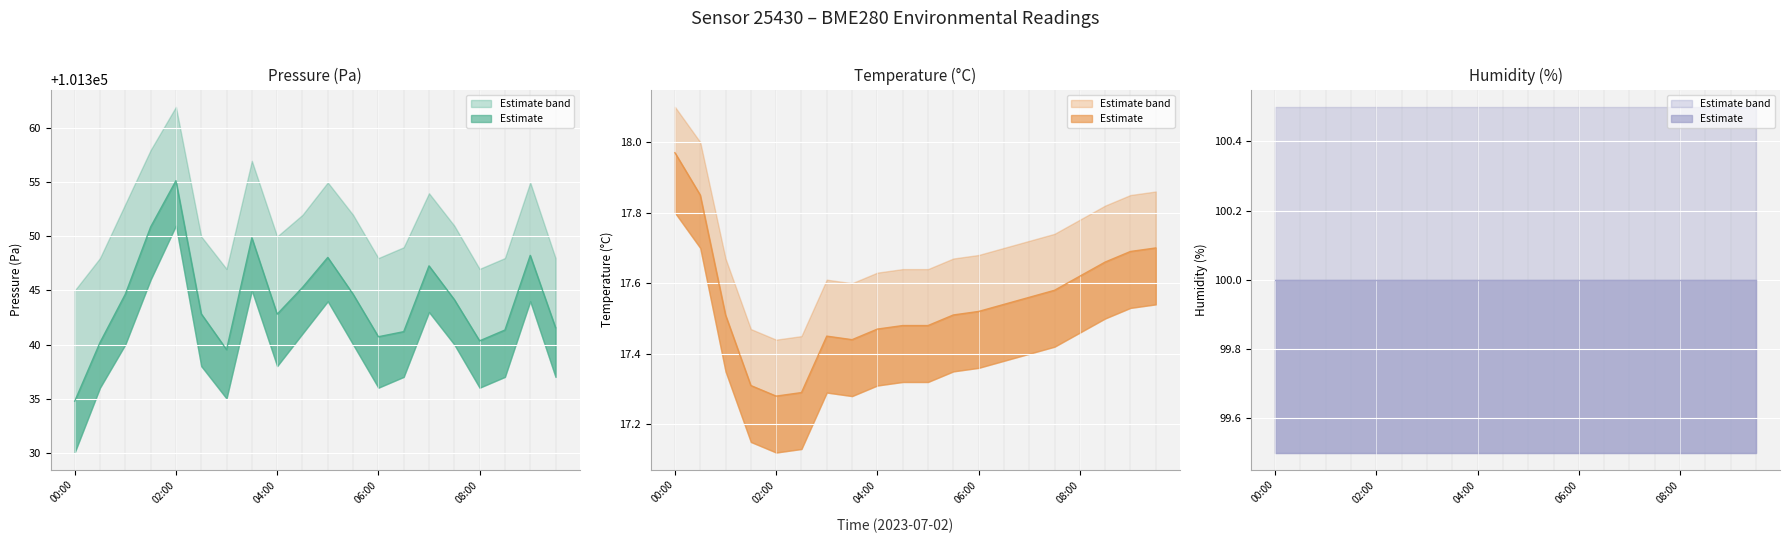

List the labels in order of temperature value, smallest first.

02:00, 02:30, 01:30, 03:30, 03:00, 04:00, 04:30, 05:00, 01:00, 05:30, 06:00, 06:30, 07:00, 07:30, 08:00, 08:30, 09:00, 09:30, 00:30, 00:00